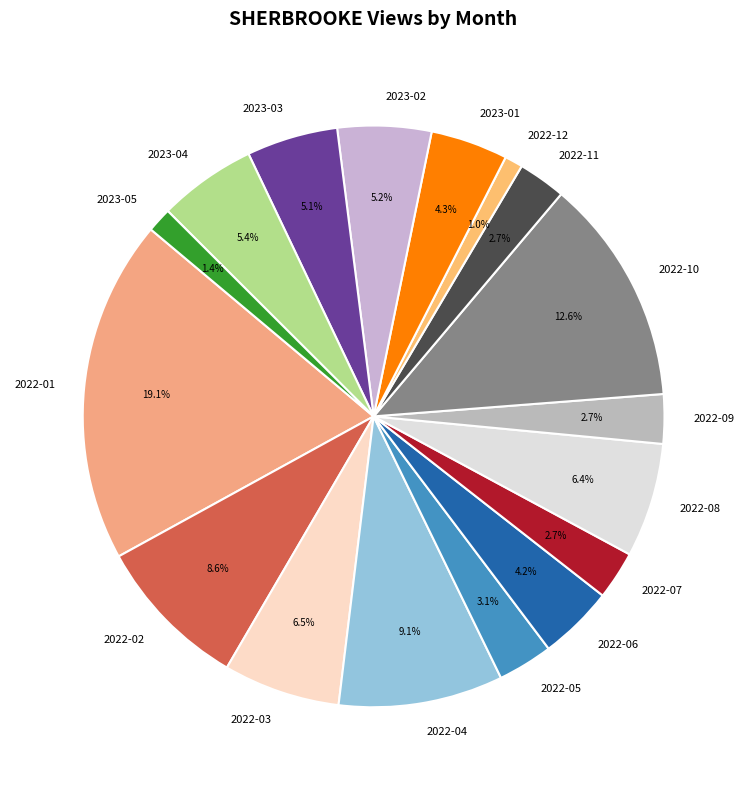

Which slice is the largest?

2022-01